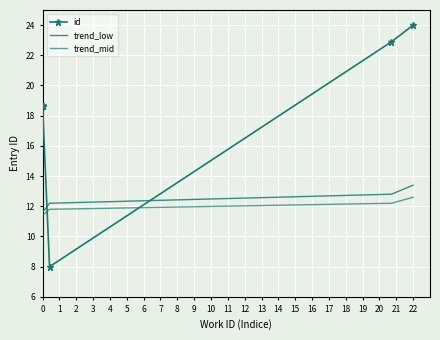

What is the smallest value displayed?

8.0